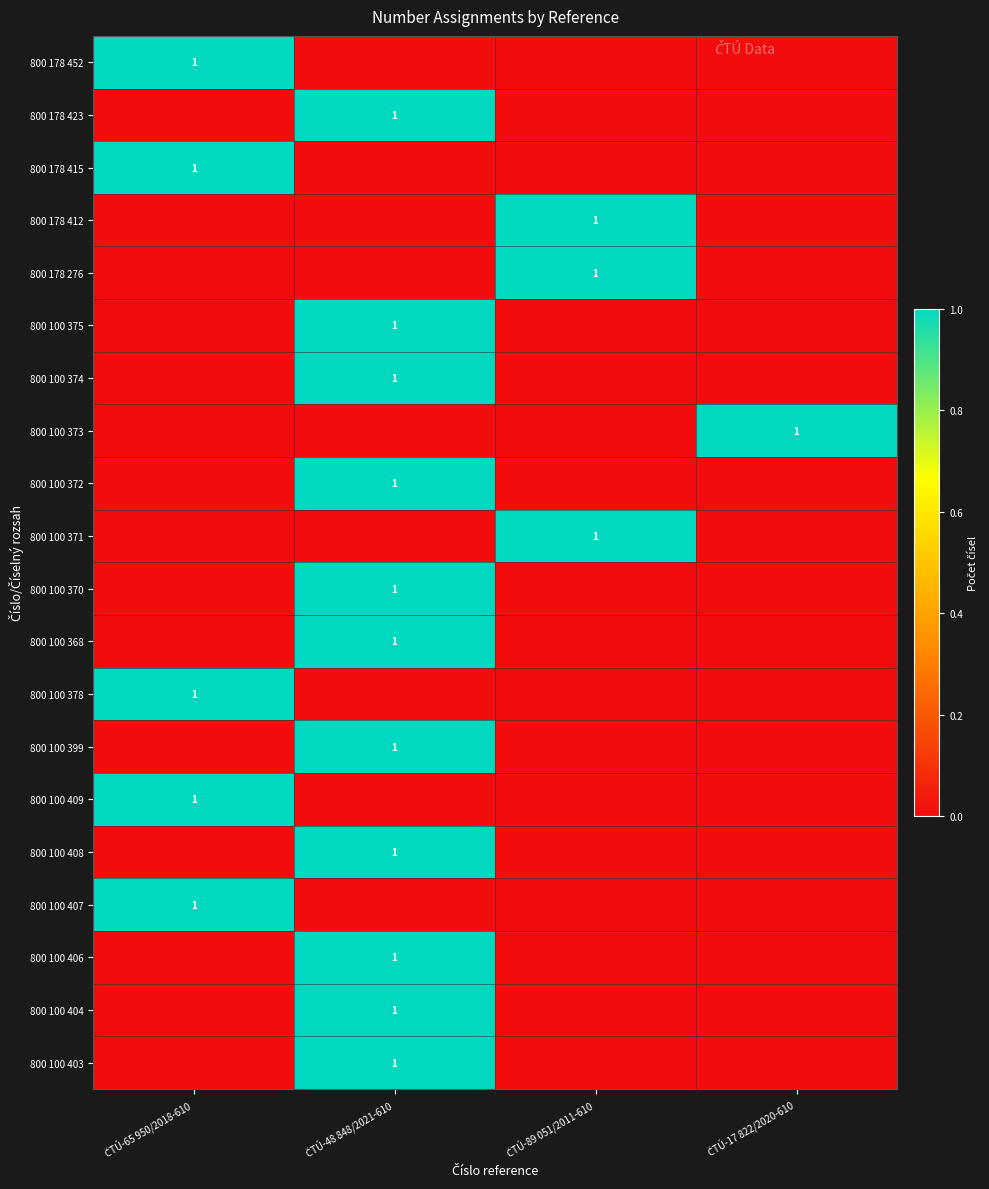

How many data points in 800 178 412 are above 0?

1